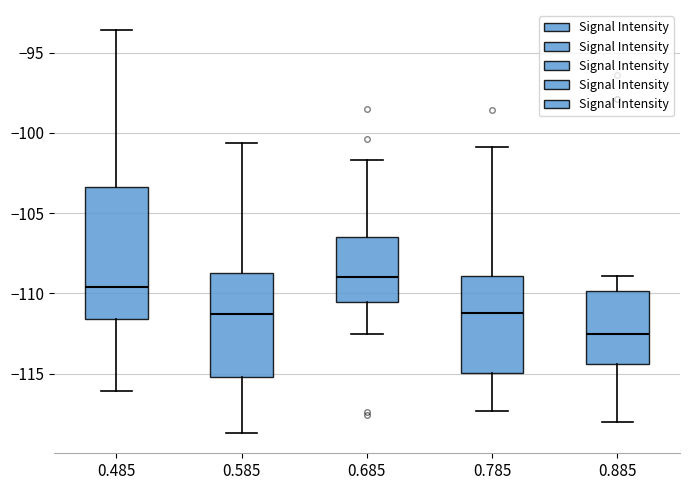

Where is the upper edge of the box at x = 0.685 on the y-axis? The values are not printed on the chart, so give them approximately, as read against the axis.

-106.5